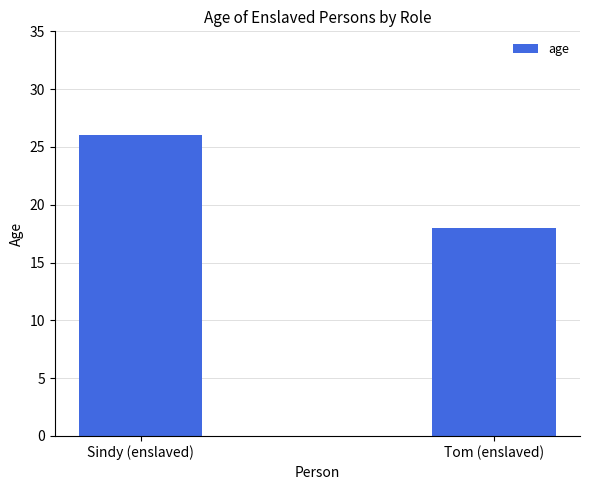

What is the approximate value at Sindy (enslaved)?

26